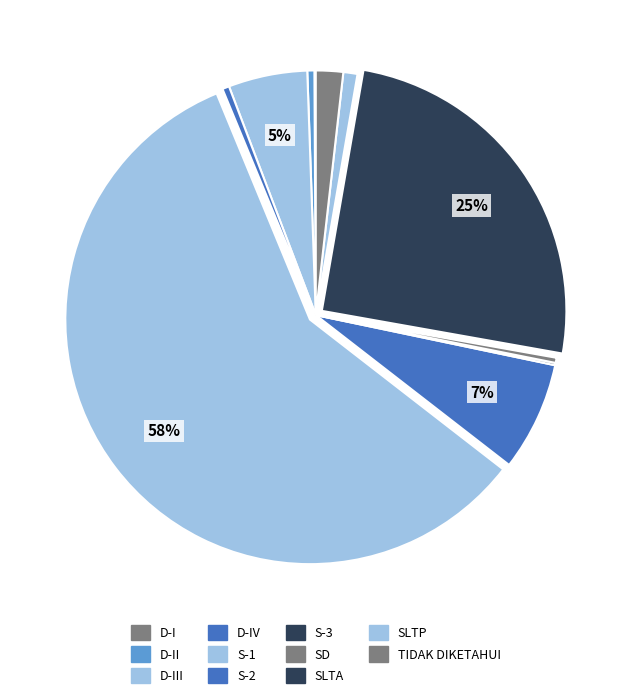

How many slices are in this pie chart?

11